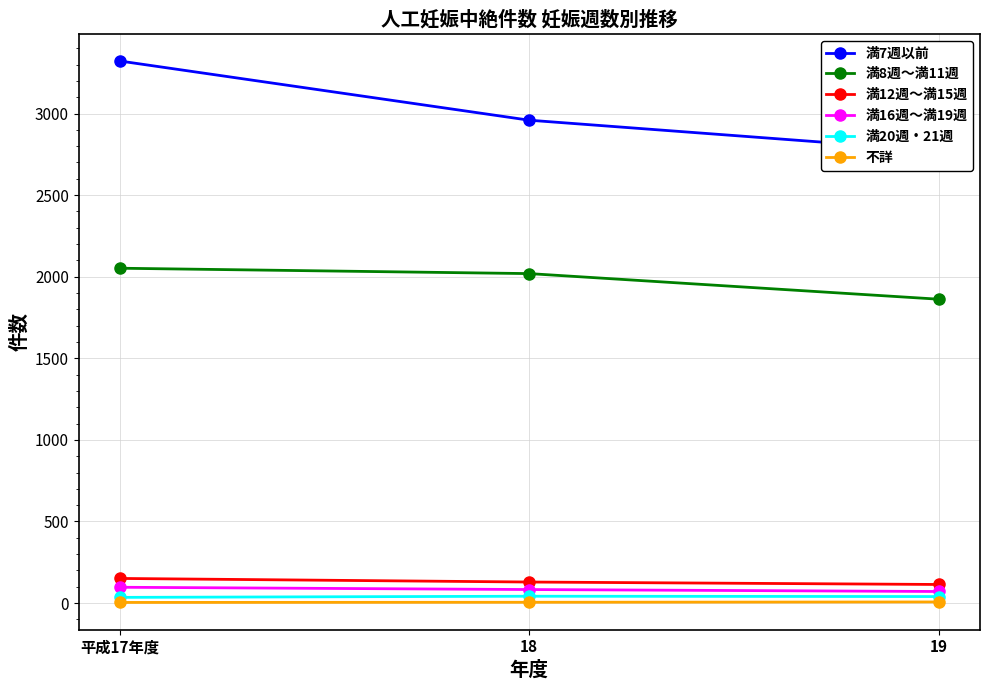

Reading left to right, extract all data points from this chart.

満7週以前: 平成17年度=3322	18=2959	19=2771
満8週～満11週: 平成17年度=2052	18=2019	19=1862
満12週～満15週: 平成17年度=151	18=129	19=114
満16週～満19週: 平成17年度=97	18=83	19=71
満20週・21週: 平成17年度=35	18=42	19=40
不詳: 平成17年度=4	18=5	19=7